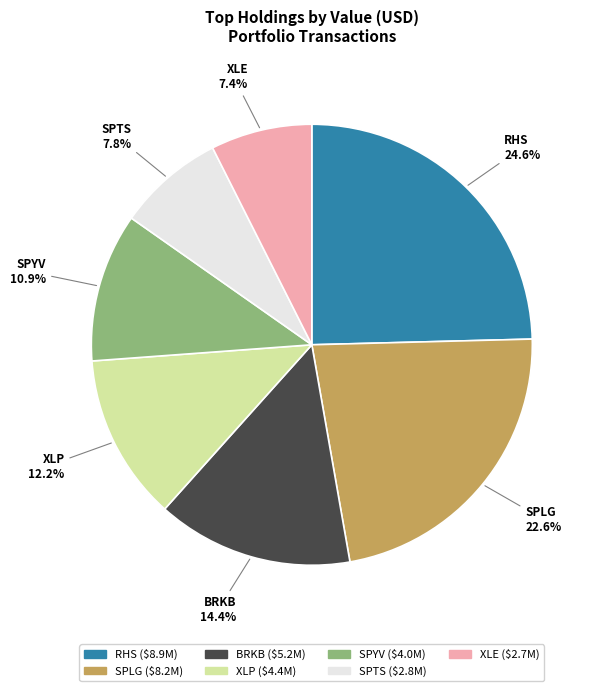

What is the largest slice in the pie chart?

RHS